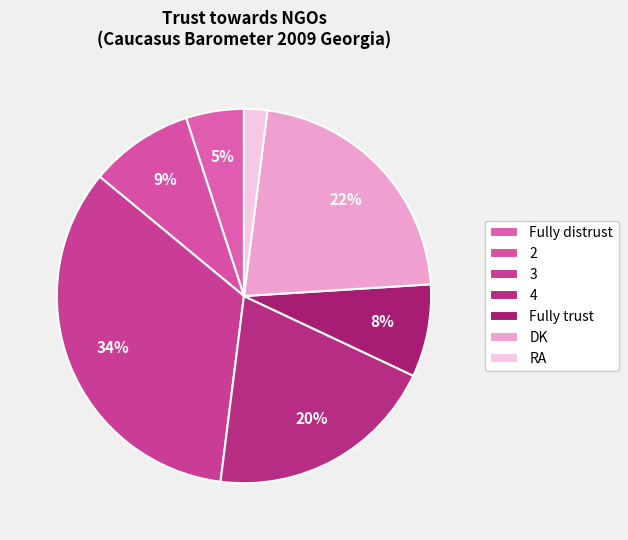

Count the number of slices in the pie.

7